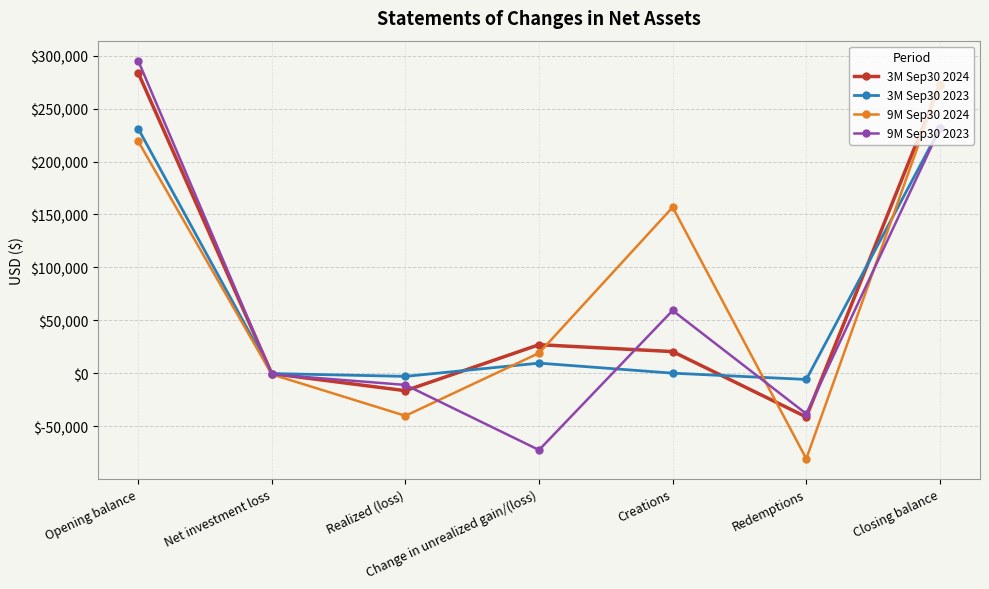

List the series in order of their peak value, highest first.

9M Sep30 2023, 3M Sep30 2024, 9M Sep30 2024, 3M Sep30 2023